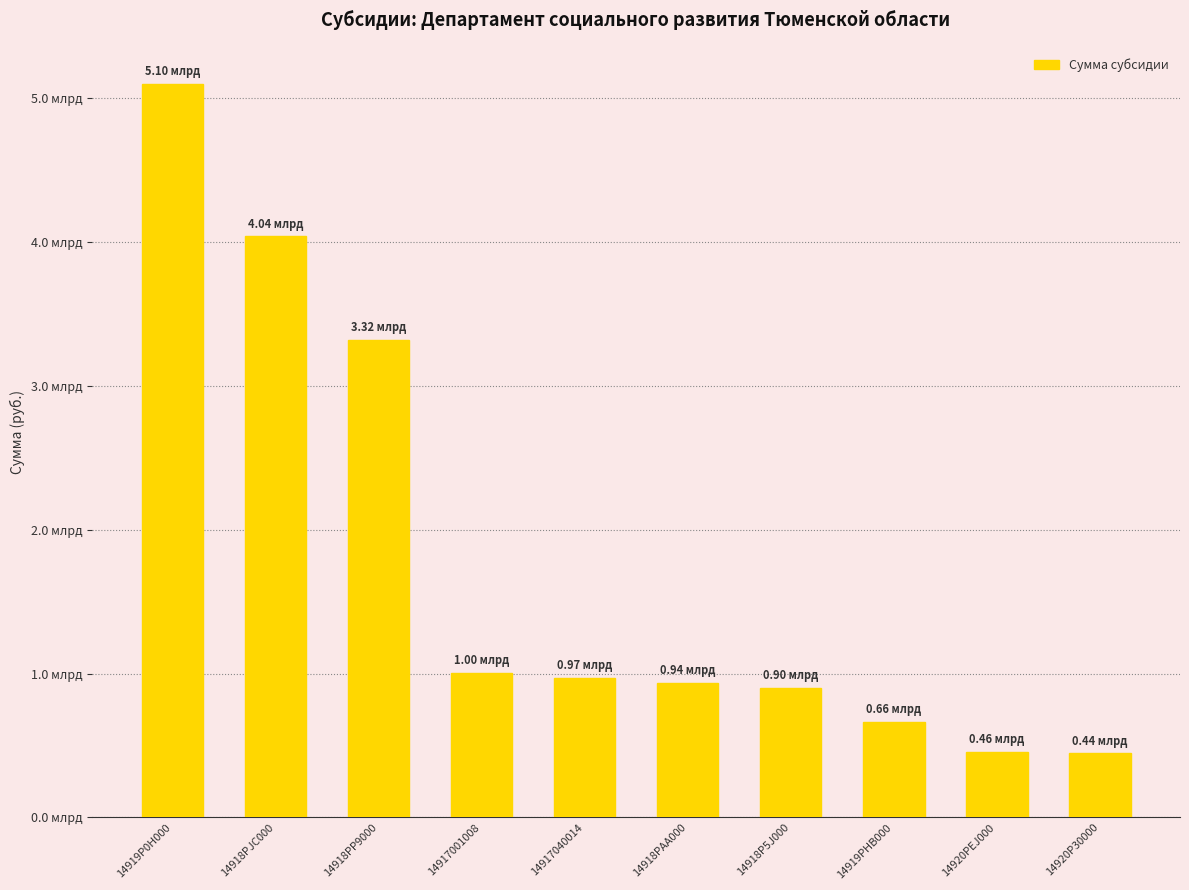

What is the label of the 8th bar from the left?

14919PHB000